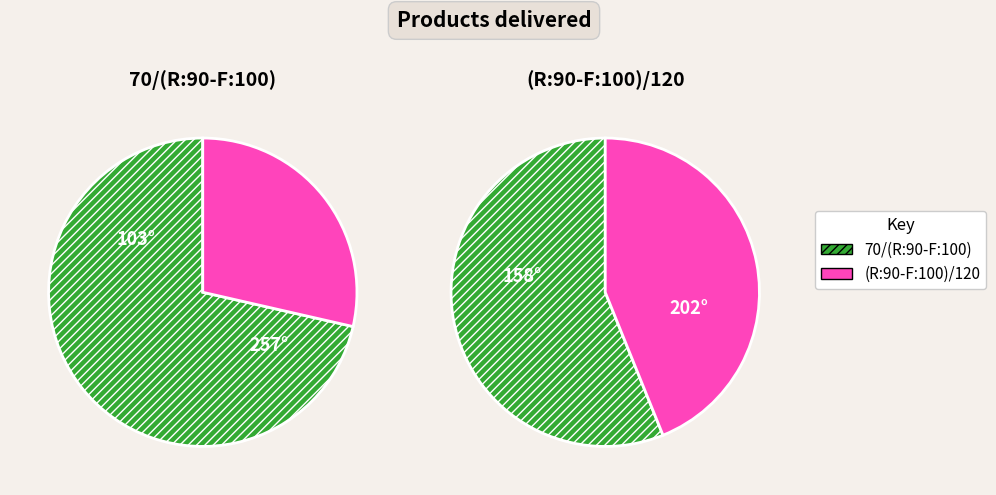

To the nearest percent, what percentage of the pie is 70/(R:90-F:100)?

71%